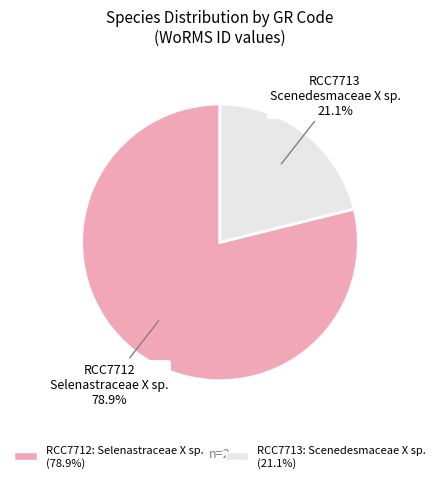

Which slice represents more than half of the pie?

RCC7712